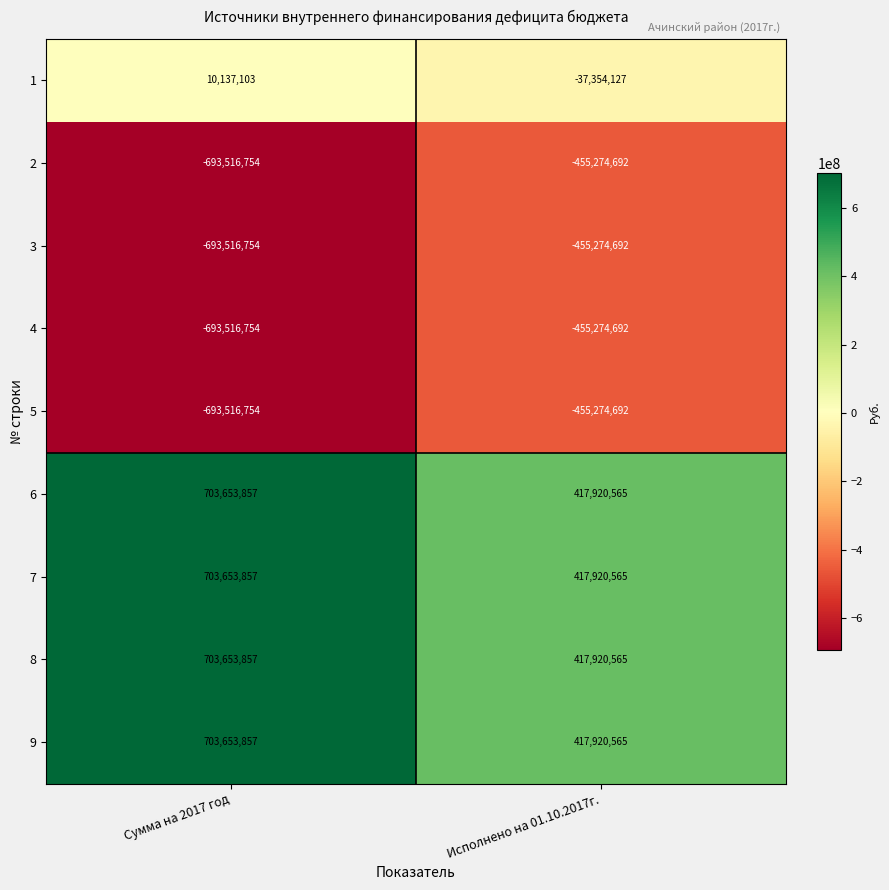

At which category is the sum across all series the highest?

Сумма на 2017 год